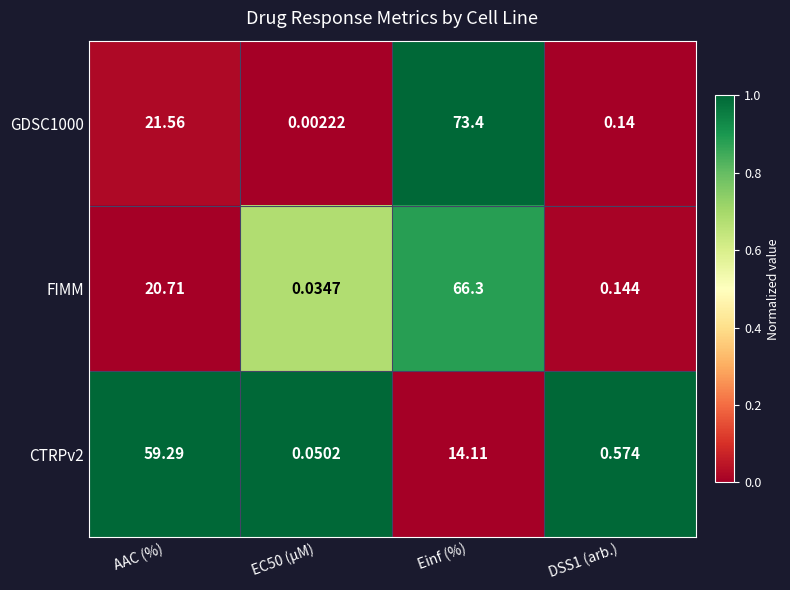

Which series has the largest total across all categories?

GDSC1000